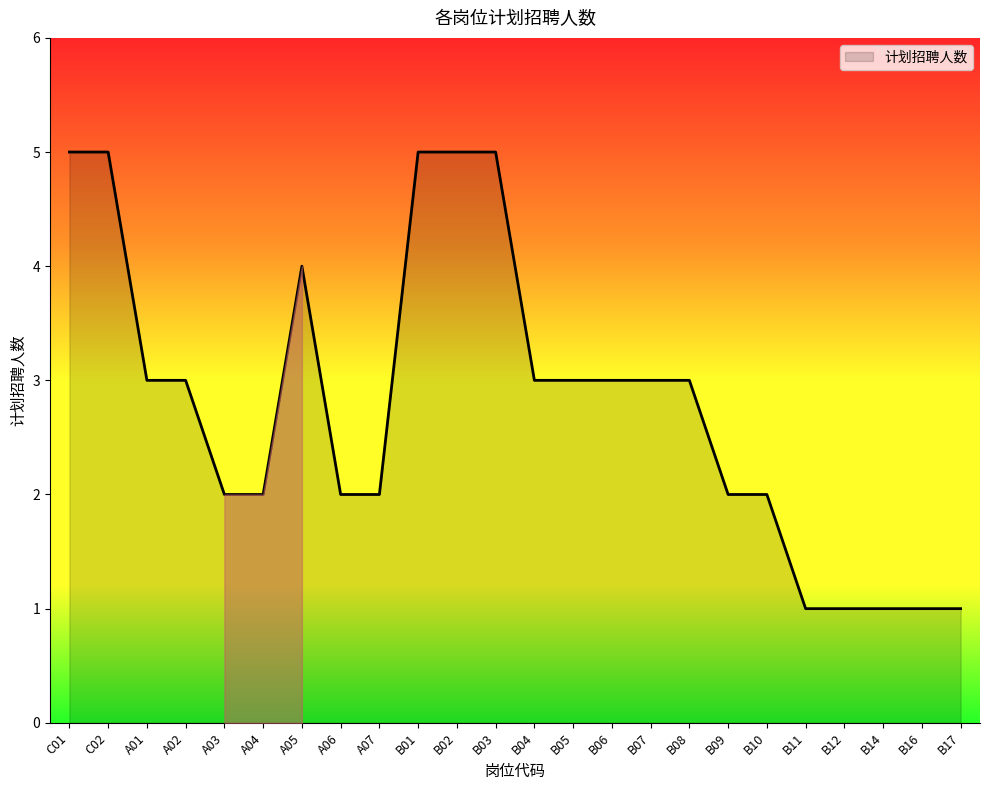

What is the difference between the values at A02 and B01?

2